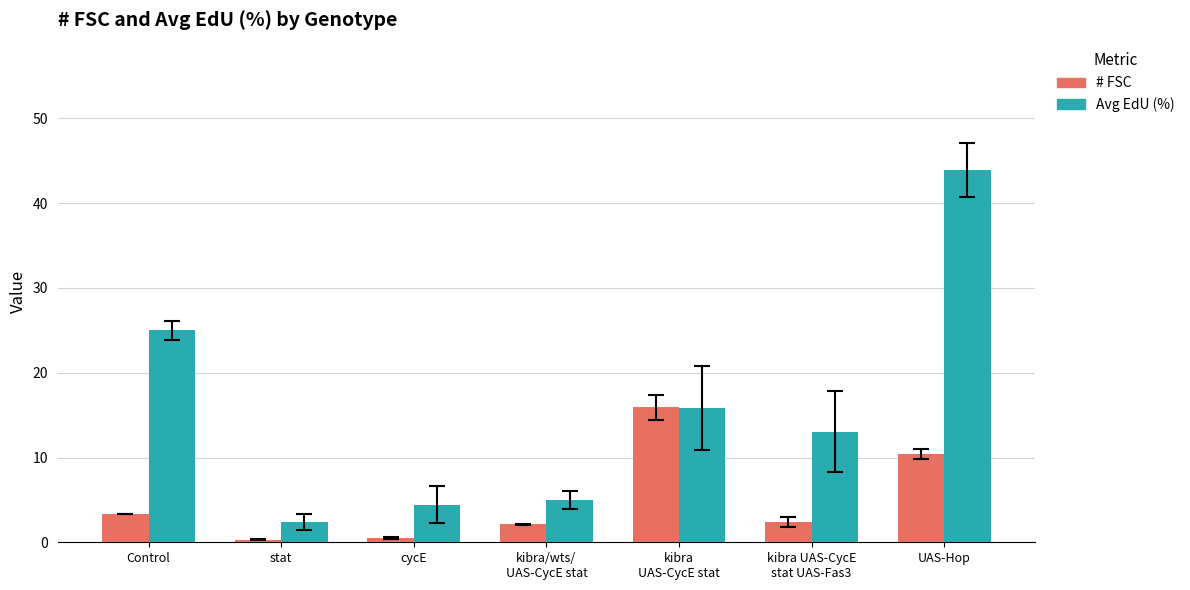

What is the highest value of the # FSC series?

15.9